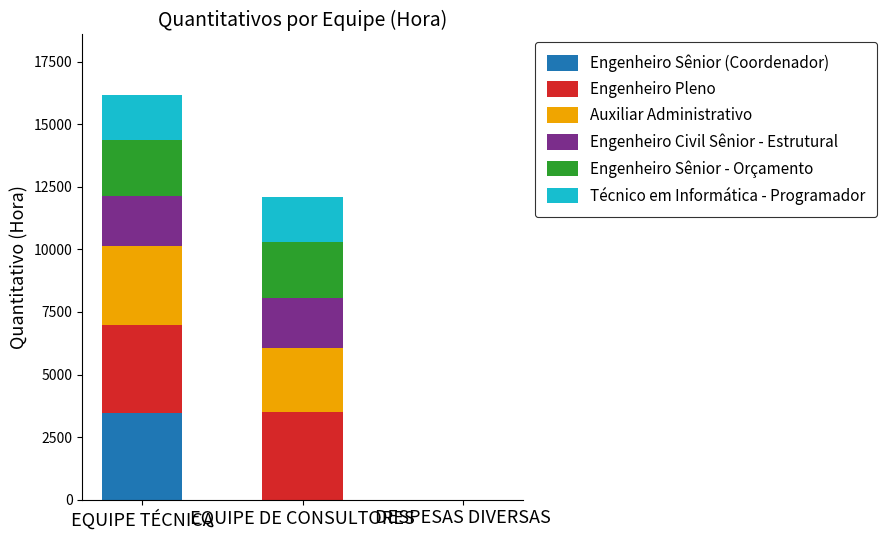

What is the maximum value for Engenheiro Sênior (Coordenador)?

3480.5